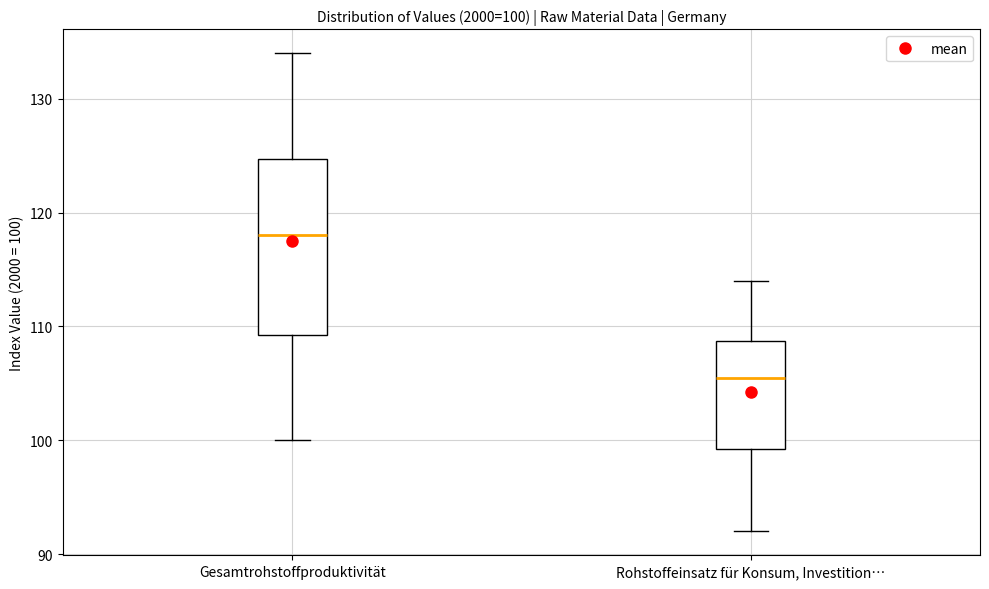

Which box's median line is the lowest?

Rohstoffeinsatz für Konsum, Investition…